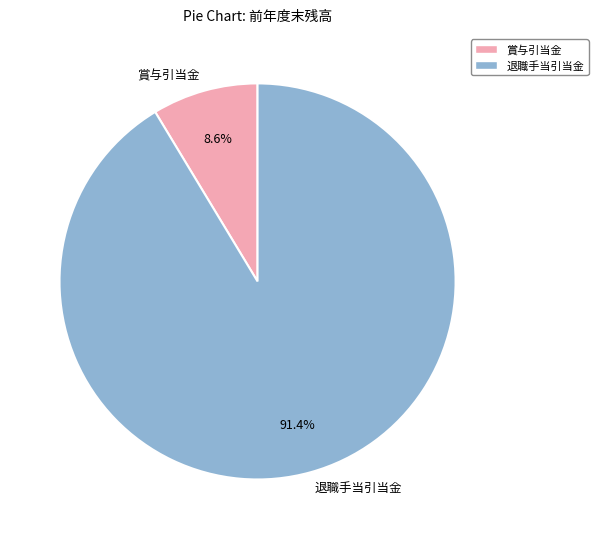

How many segments does this pie chart have?

2